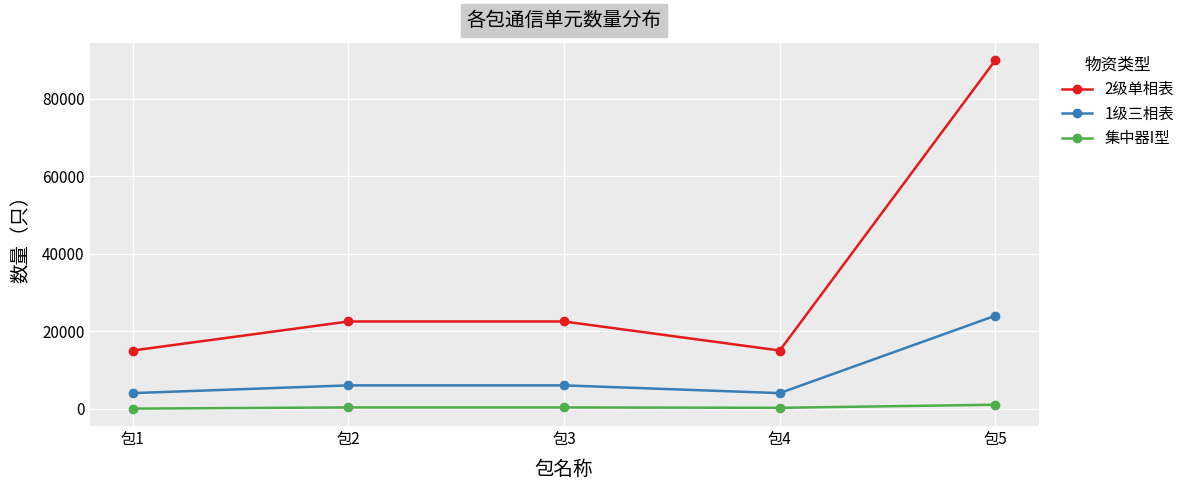

What are all the series names shown in the legend?

2级单相表, 1级三相表, 集中器I型